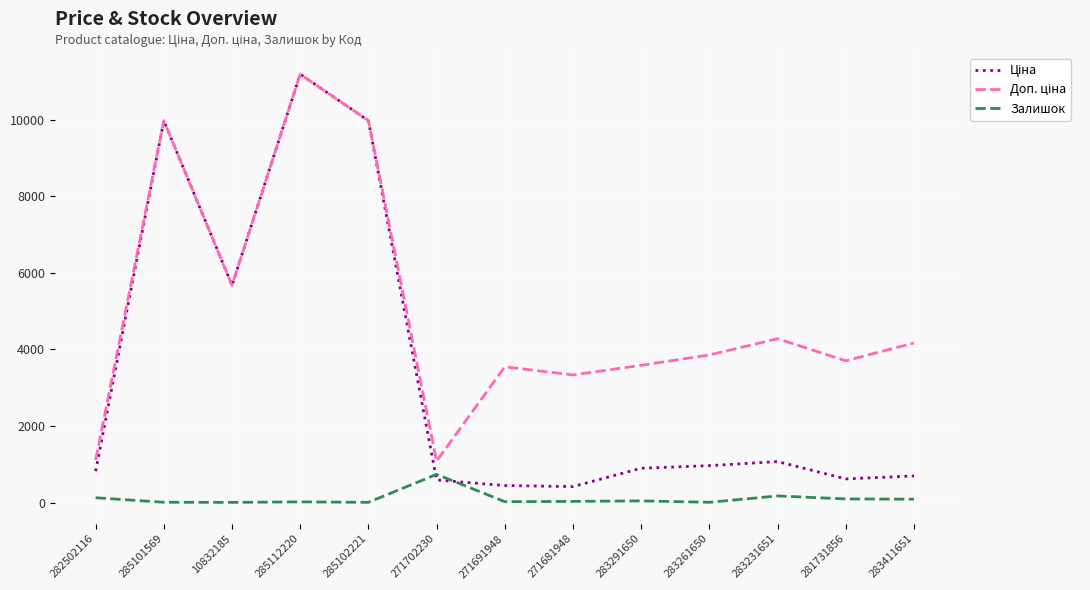

Which category has the highest value across all series?

285112220